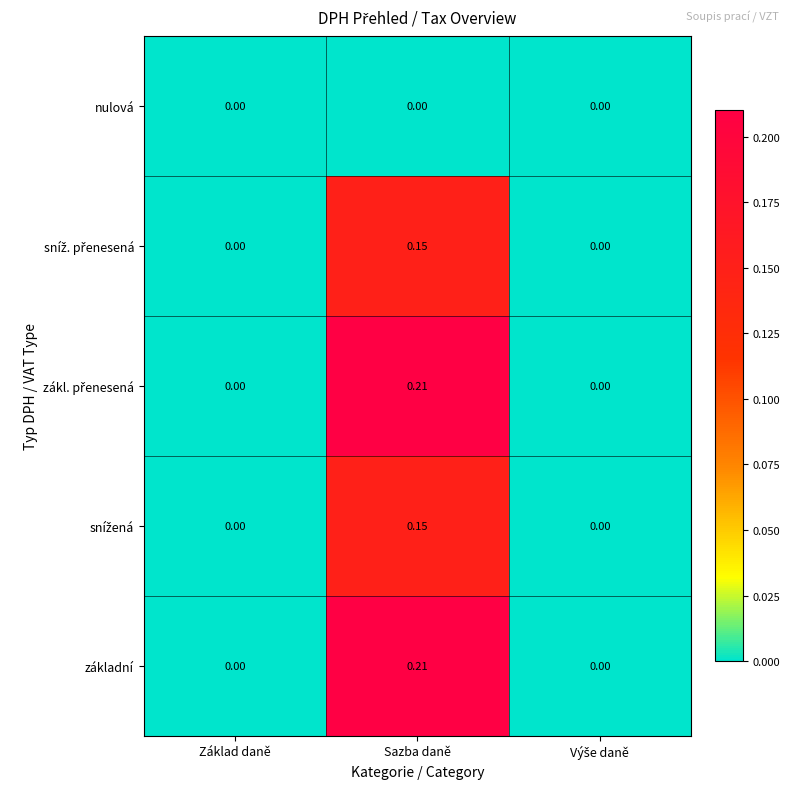

Which category has the highest value in the základní series?

Sazba daně